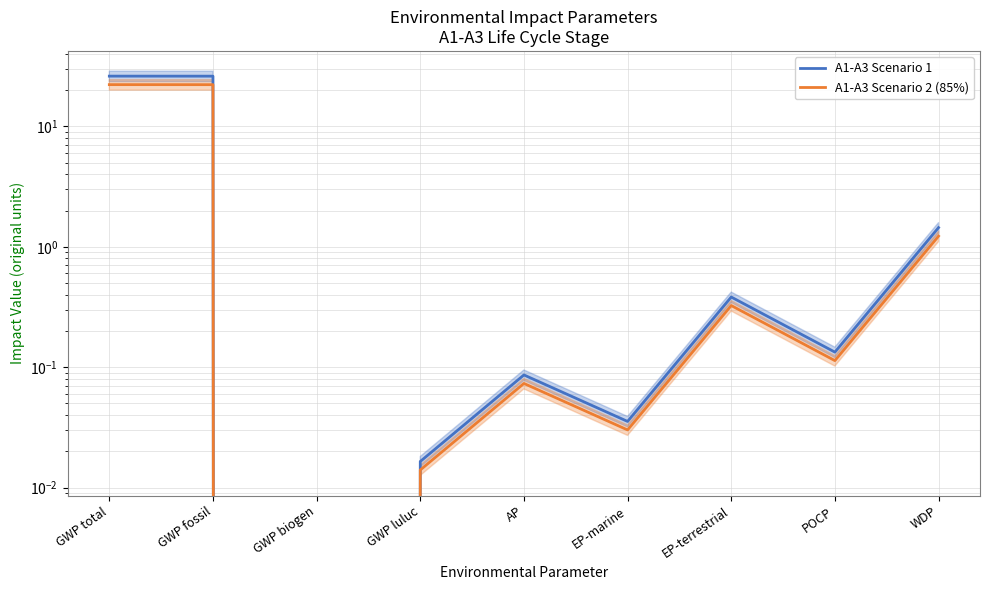

What are all the series names shown in the legend?

A1-A3 Scenario 1, A1-A3 Scenario 2 (85%)